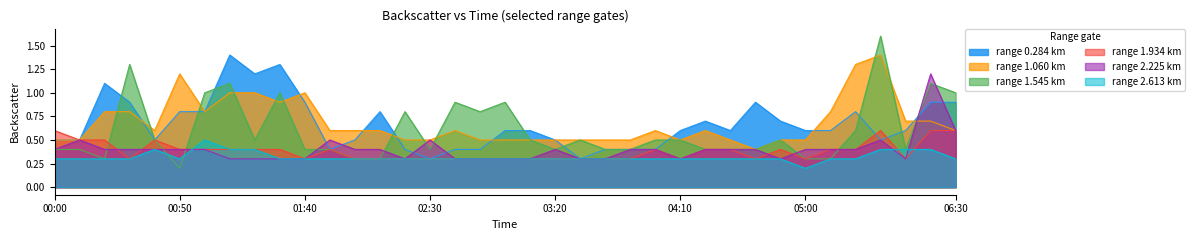

What position from the right is 02:50?

20